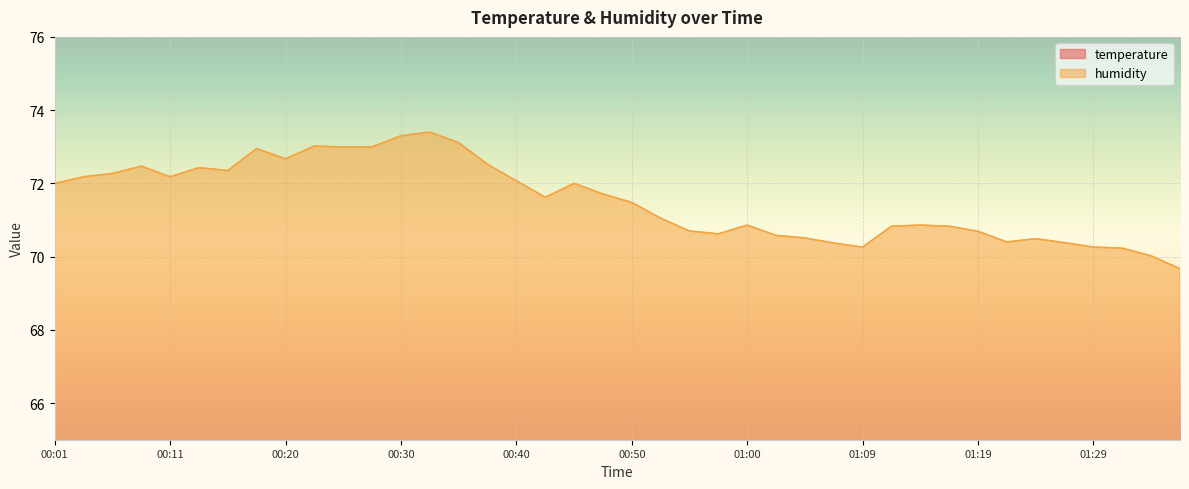

What is the label of the 11th point from the left?

00:25